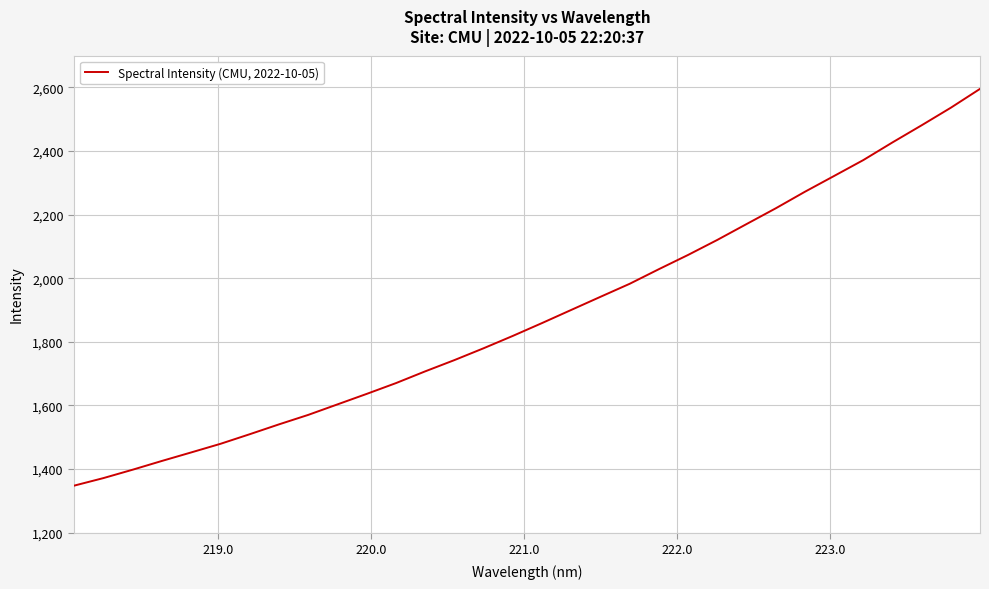

What is the maximum value shown in the chart?

2595.6